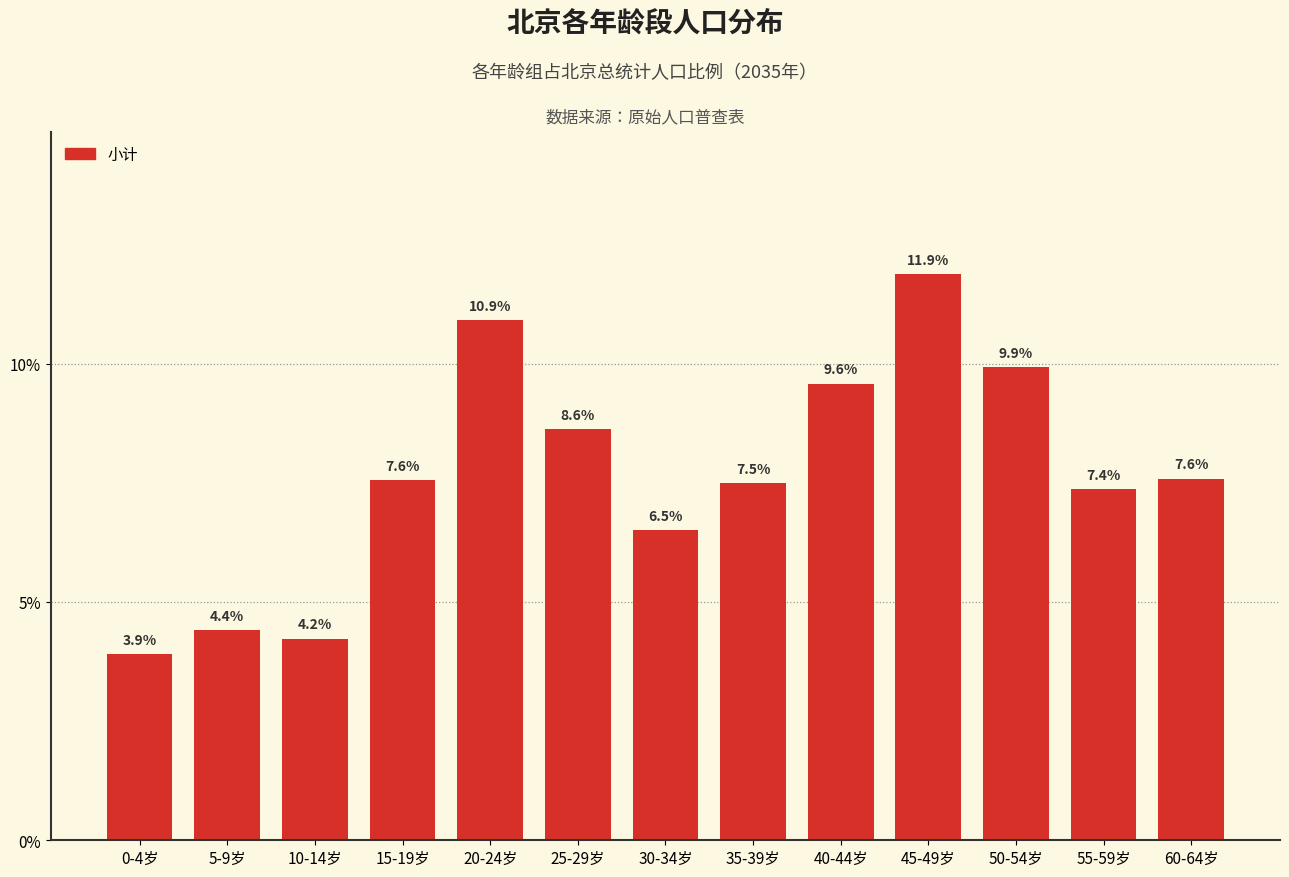

What is the difference between the maximum and second lowest values?

7.7